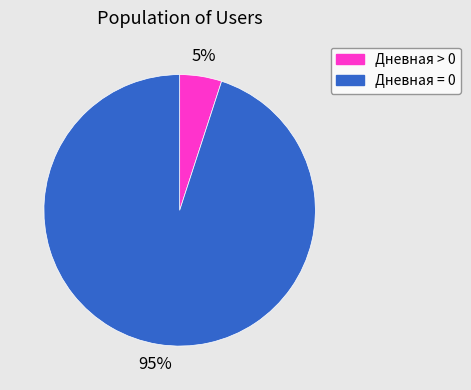

What percentage is the Дневная = 0 slice, to the nearest percent?

95%